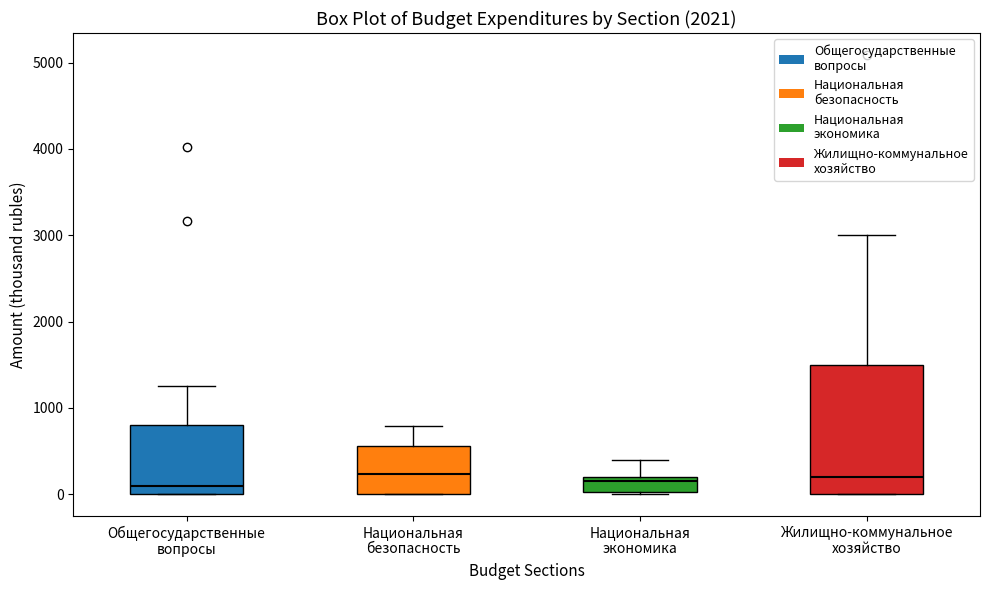

Reading left to right, read every box against the y-axis: the position of its median line, the range the box covers, and the ends of its whiskers. The values are not printed on the chart, so give them approximately, as read against the axis.

Общегосударственные вопросы: median 100, box 0 to 800, whiskers 0 to 1300
Национальная безопасность: median 200, box 0 to 600, whiskers 0 to 800
Национальная экономика: median 200 (just below the box's upper edge), box 0 to 200, whiskers 0 to 400
Жилищно-коммунальное хозяйство: median 200, box 0 to 1500, whiskers 0 to 3000